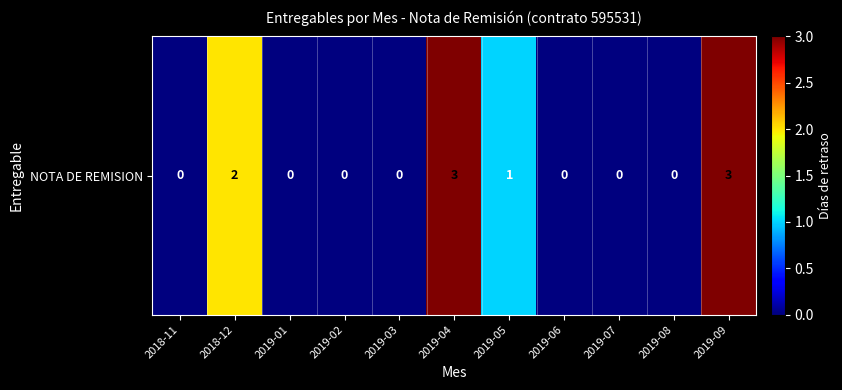

Reading right to left, list all the values displayed in this chart.

2019-09=3	2019-08=0	2019-07=0	2019-06=0	2019-05=1	2019-04=3	2019-03=0	2019-02=0	2019-01=0	2018-12=2	2018-11=0